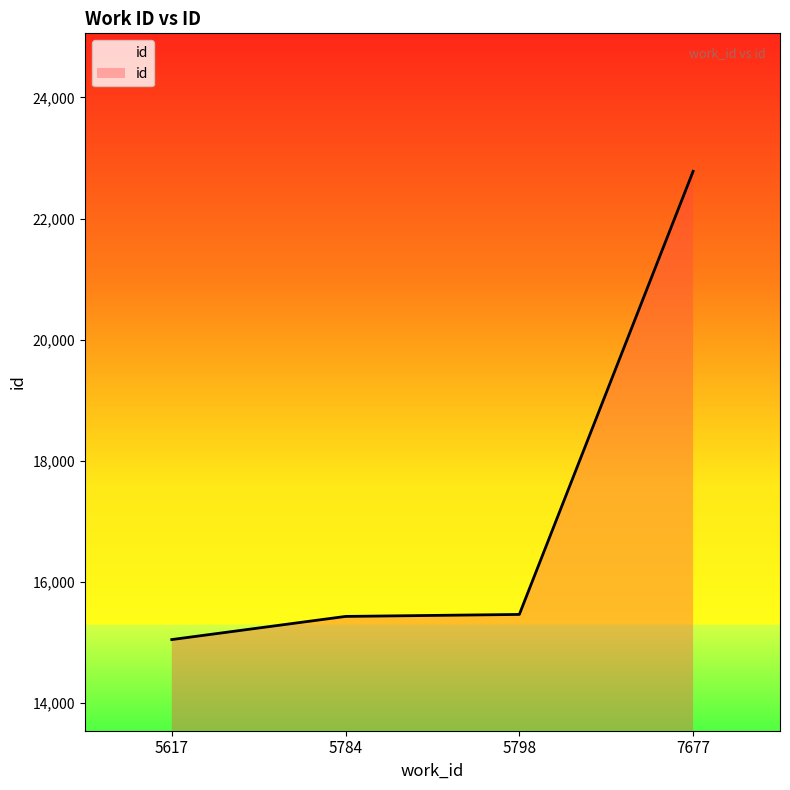

How many lines are shown in the chart?

1